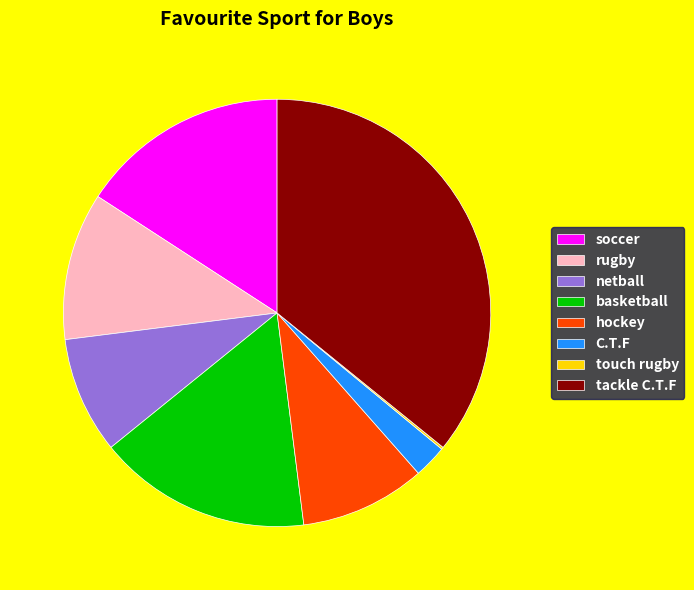

Is netball the majority of the pie?

No